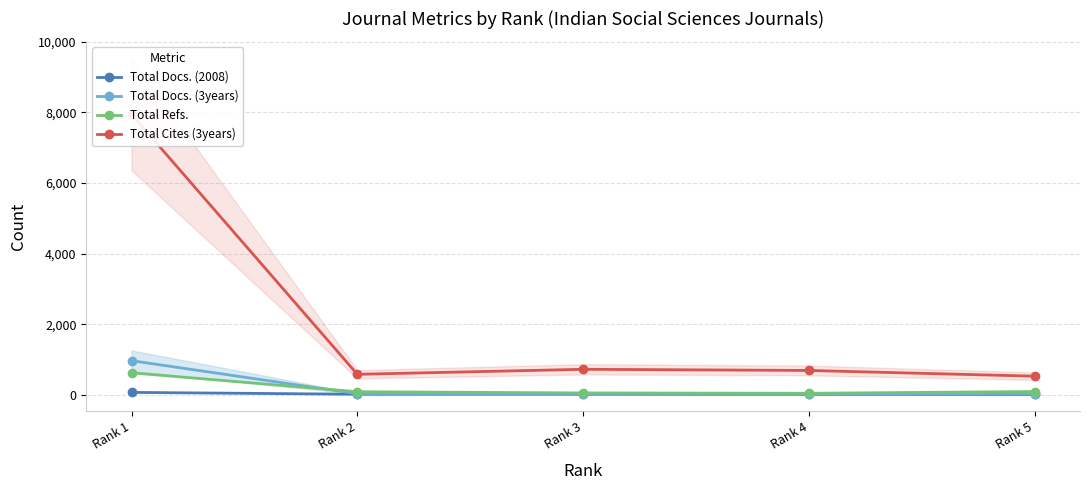

How many lines are shown in the chart?

4